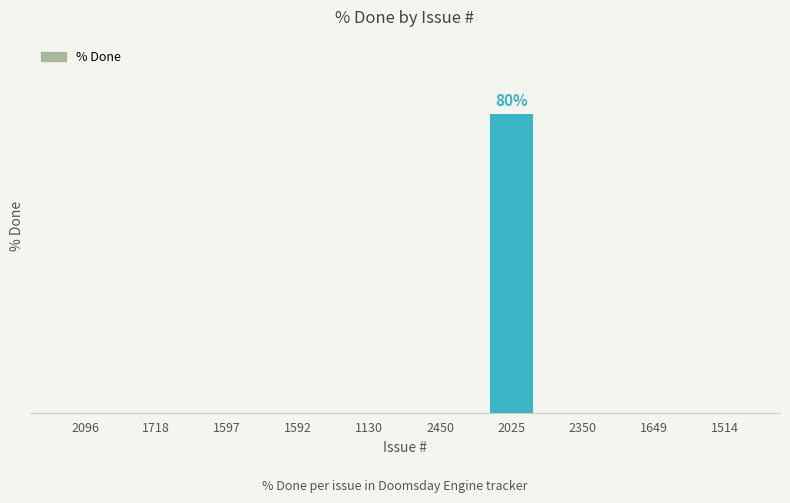

How many values exceed 0?

1